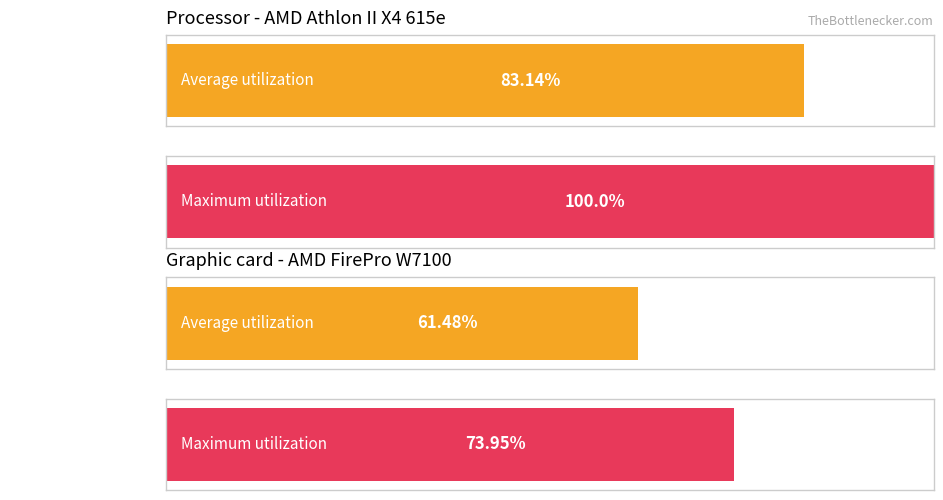

Rank the series by their average value, from lowest to highest.

Average utilization, Maximum utilization